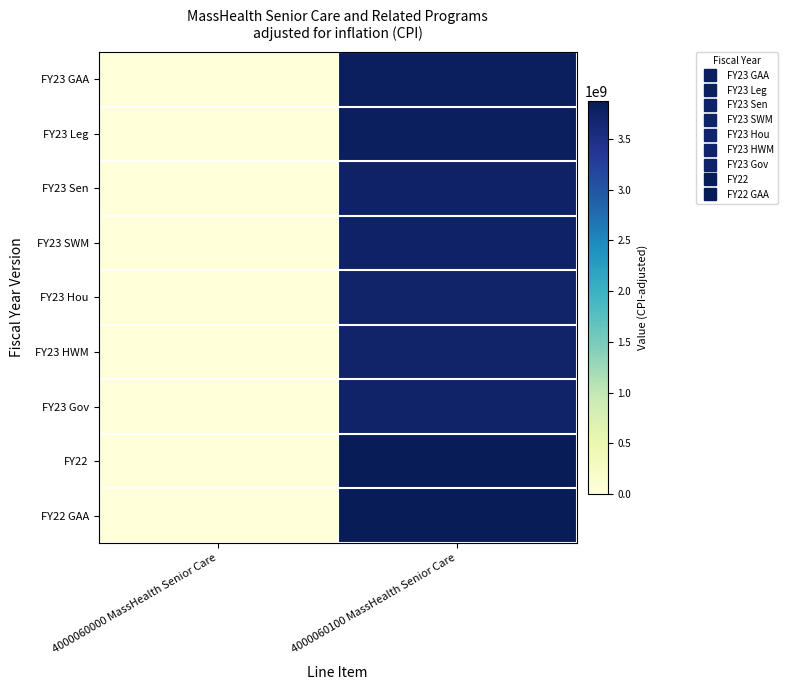

How many data points does each series have?

2